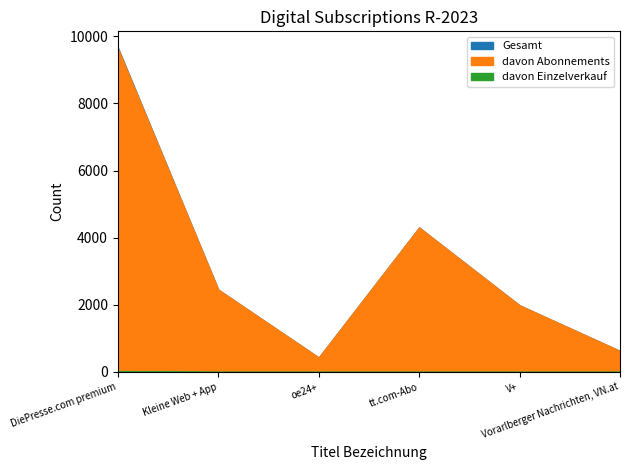

What is the difference between the highest and lowest values at oe24+?

428